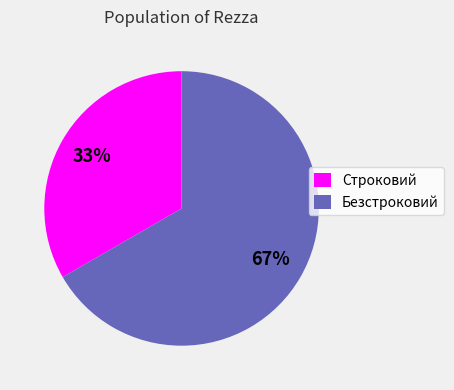

To the nearest percent, what is the average slice percentage?

50%